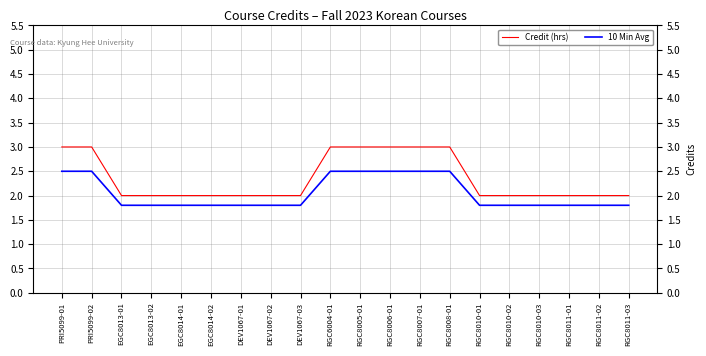

Is the value of 10 Min Avg at RGC8010-02 greater than the value of Credit (hrs) at EGC8014-02?

No